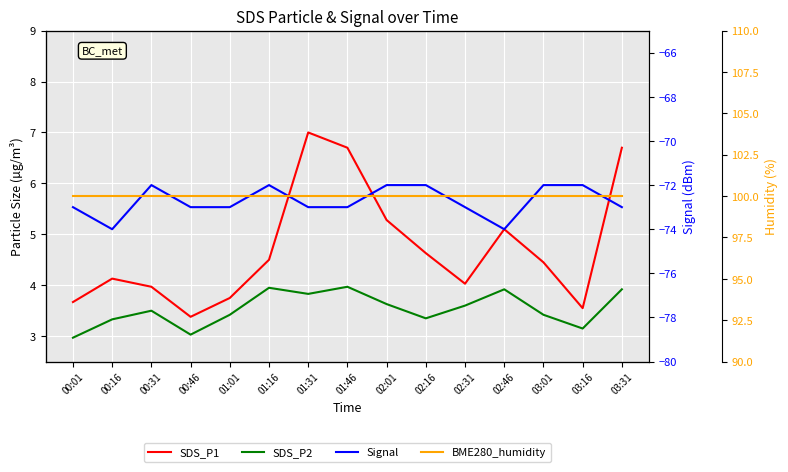

How many interior local peaks does the Signal series have?

2